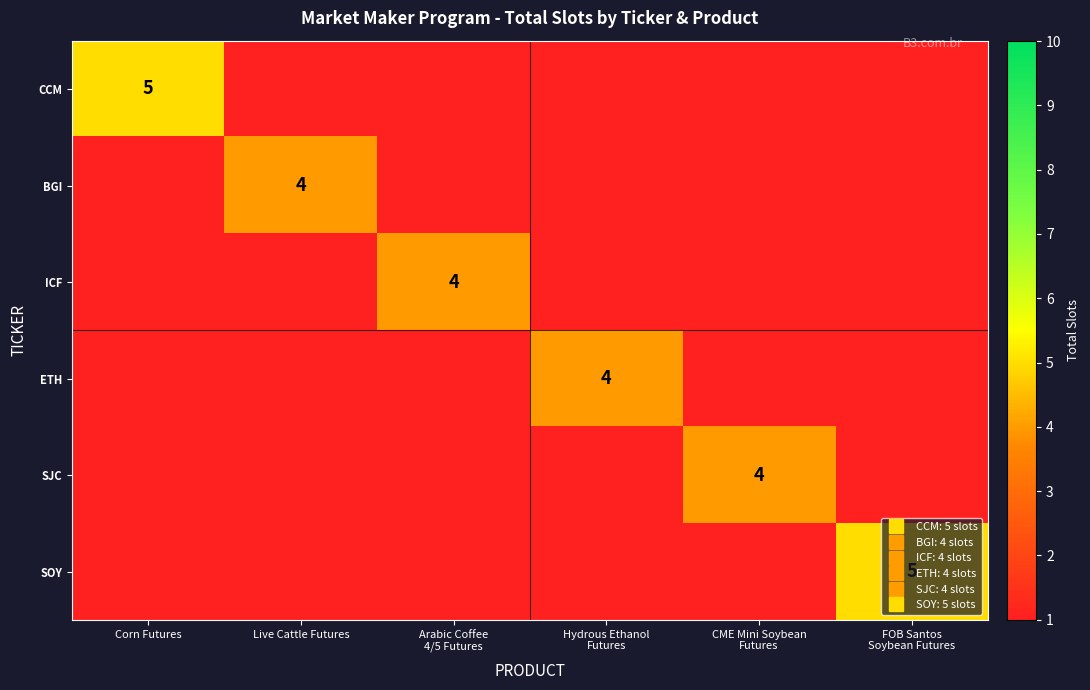

The ETH series shows 1 at Corn Futures. True or false?

False